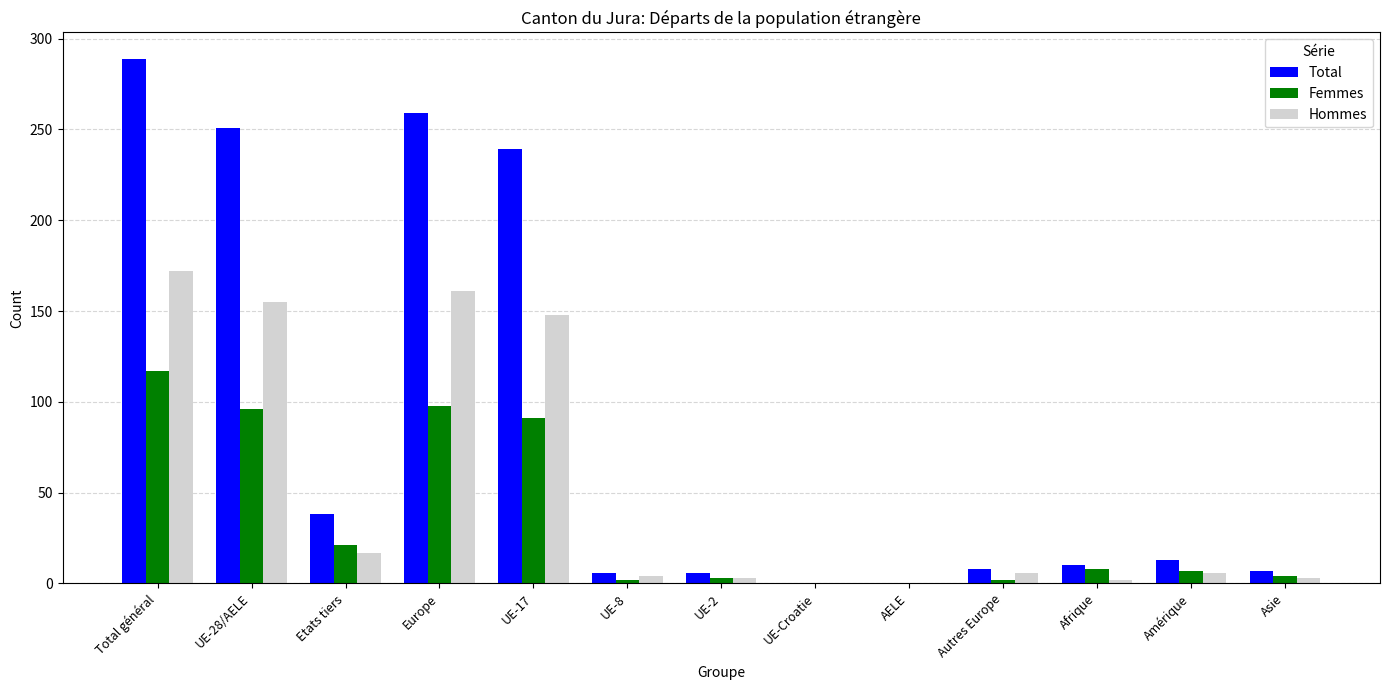

How many data points does each series have?

13